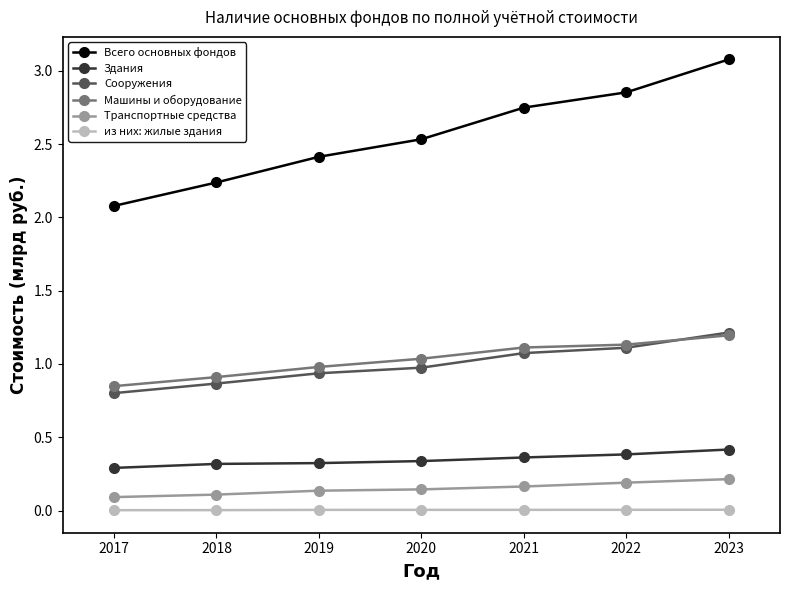

What is the value of the Всего основных фондов point at the 3rd from the left?

2.4